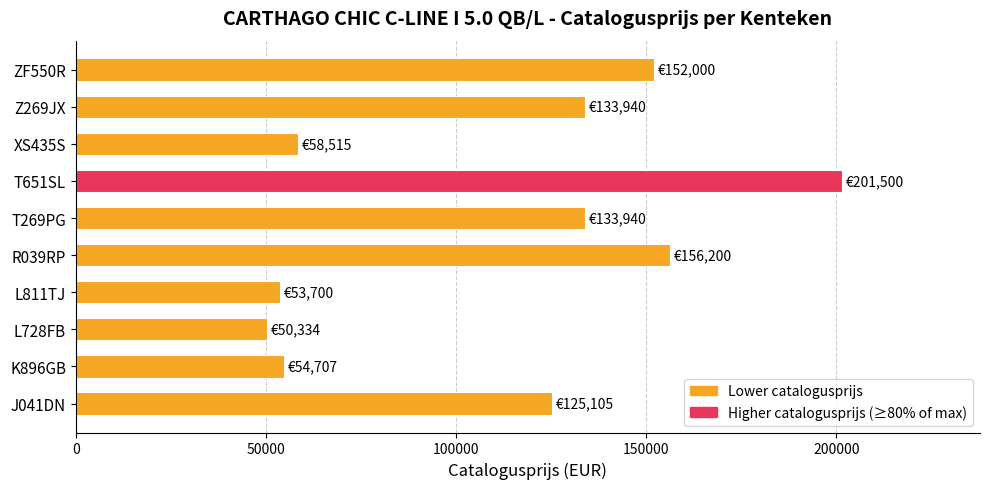

What is the change in value from J041DN to R039RP?

+31095